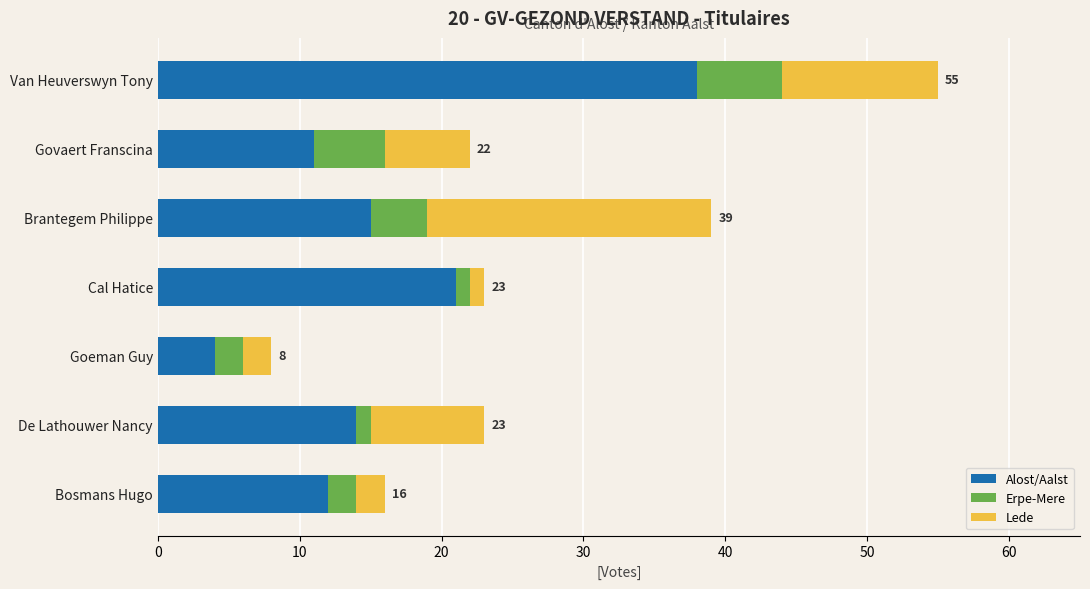

What is the highest value of the Alost/Aalst series?

38